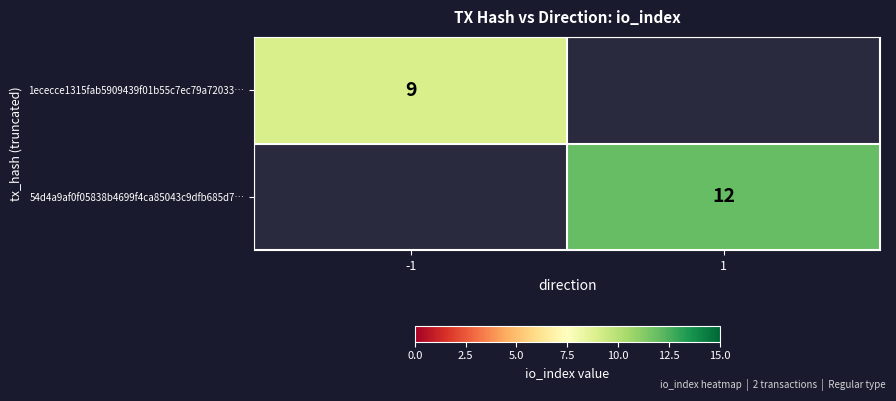

True or false: 1ececce1315fab5909439f01b55c7ec79a72033… has a value of 3 at -1.

False